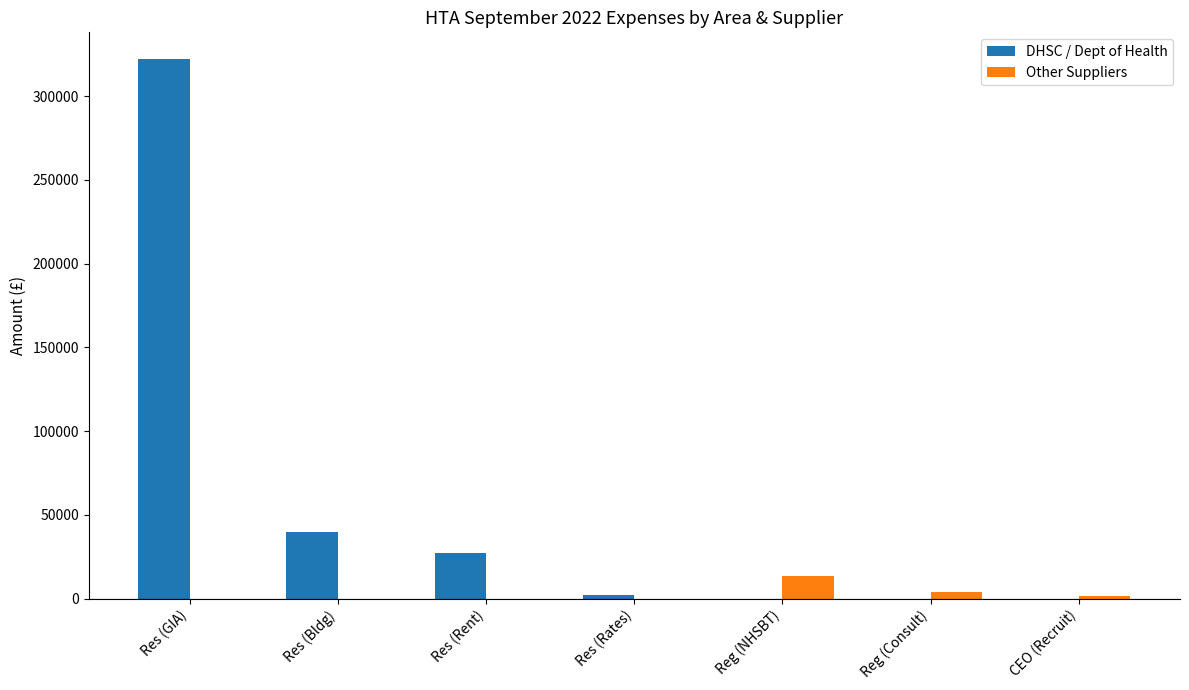

The DHSC / Dept of Health series shows 0.0 at Reg (NHSBT). True or false?

True